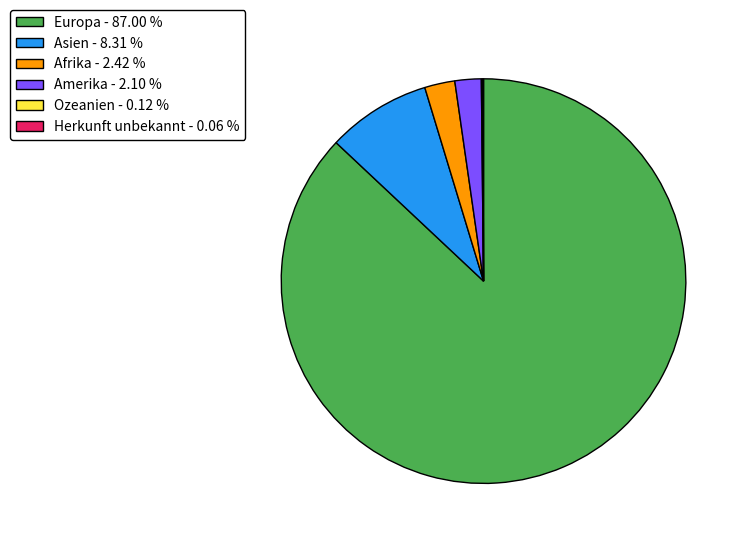

What is the ratio of the value at Asien - 8.31 % to the value at Afrika - 2.42 %?

3.4